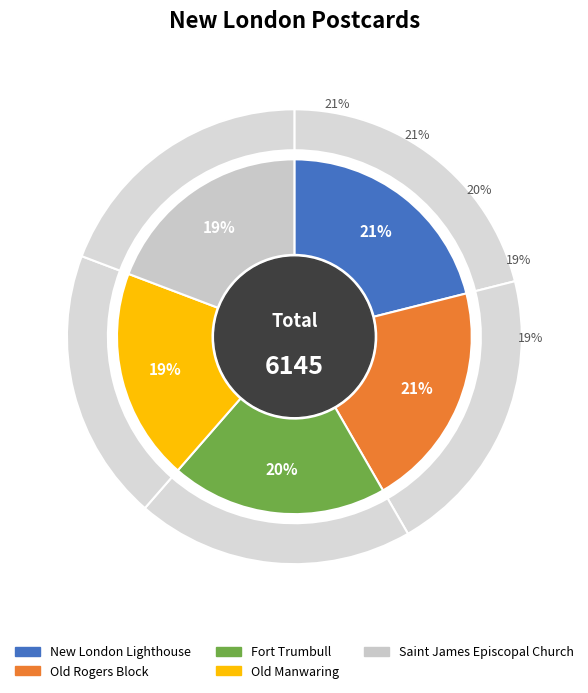

Count the number of slices in the pie.

5